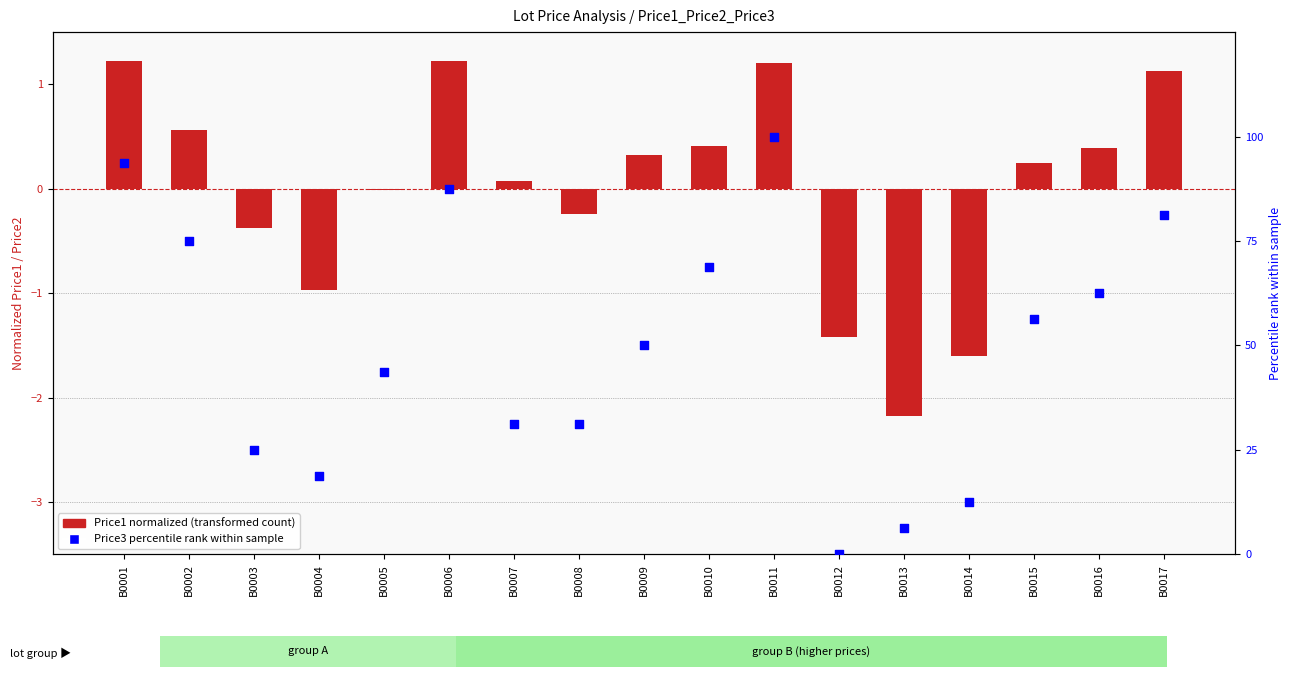

What is the total value across all series at B0013?

4.1